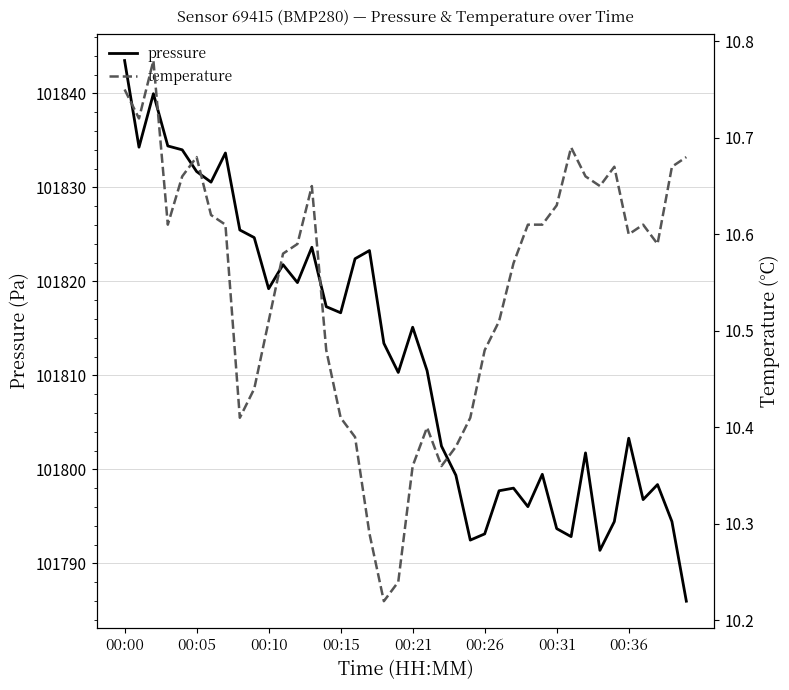

True or false: temperature has a value of 3.5 at 11.

False